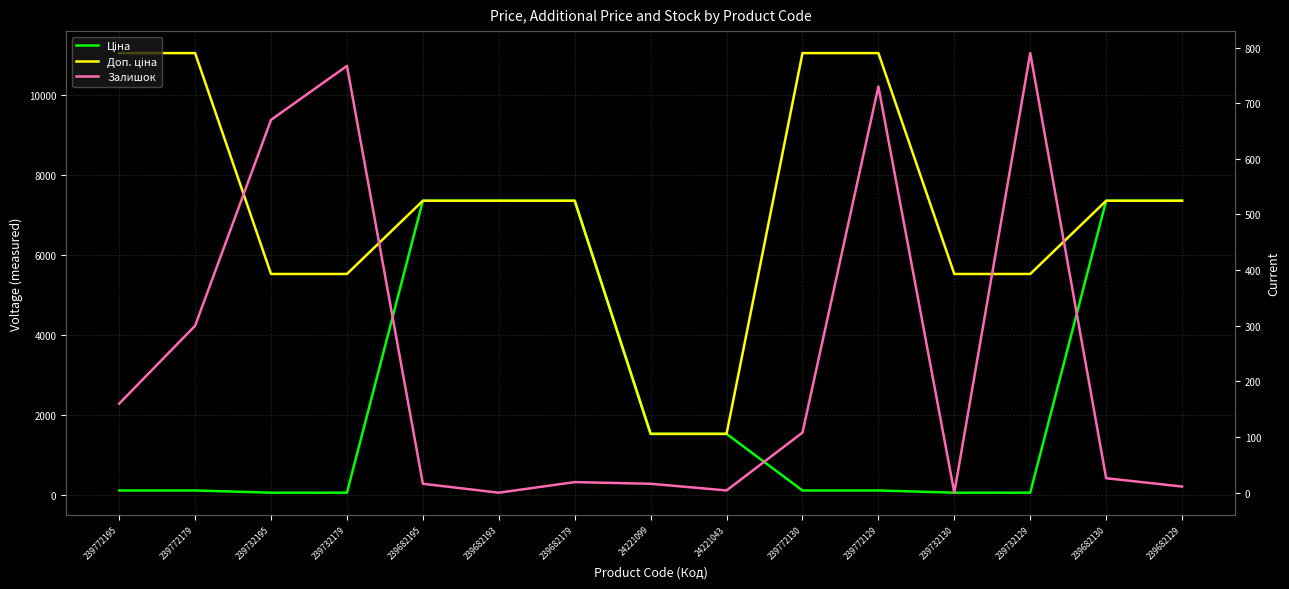

How many data points in Доп. ціна are less than 7360?

6